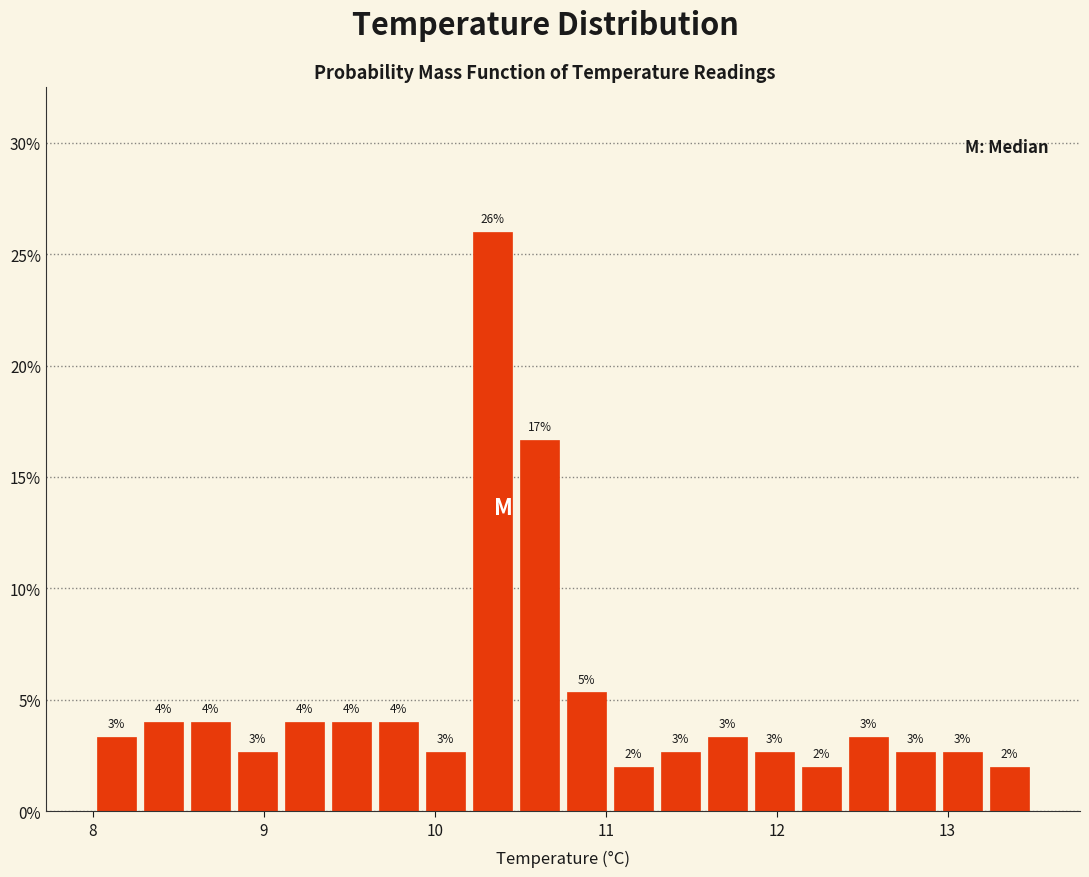

Around what value on the x-axis is the tallest bar? Give the approximate position of its centre, as read against the axis.

10.3